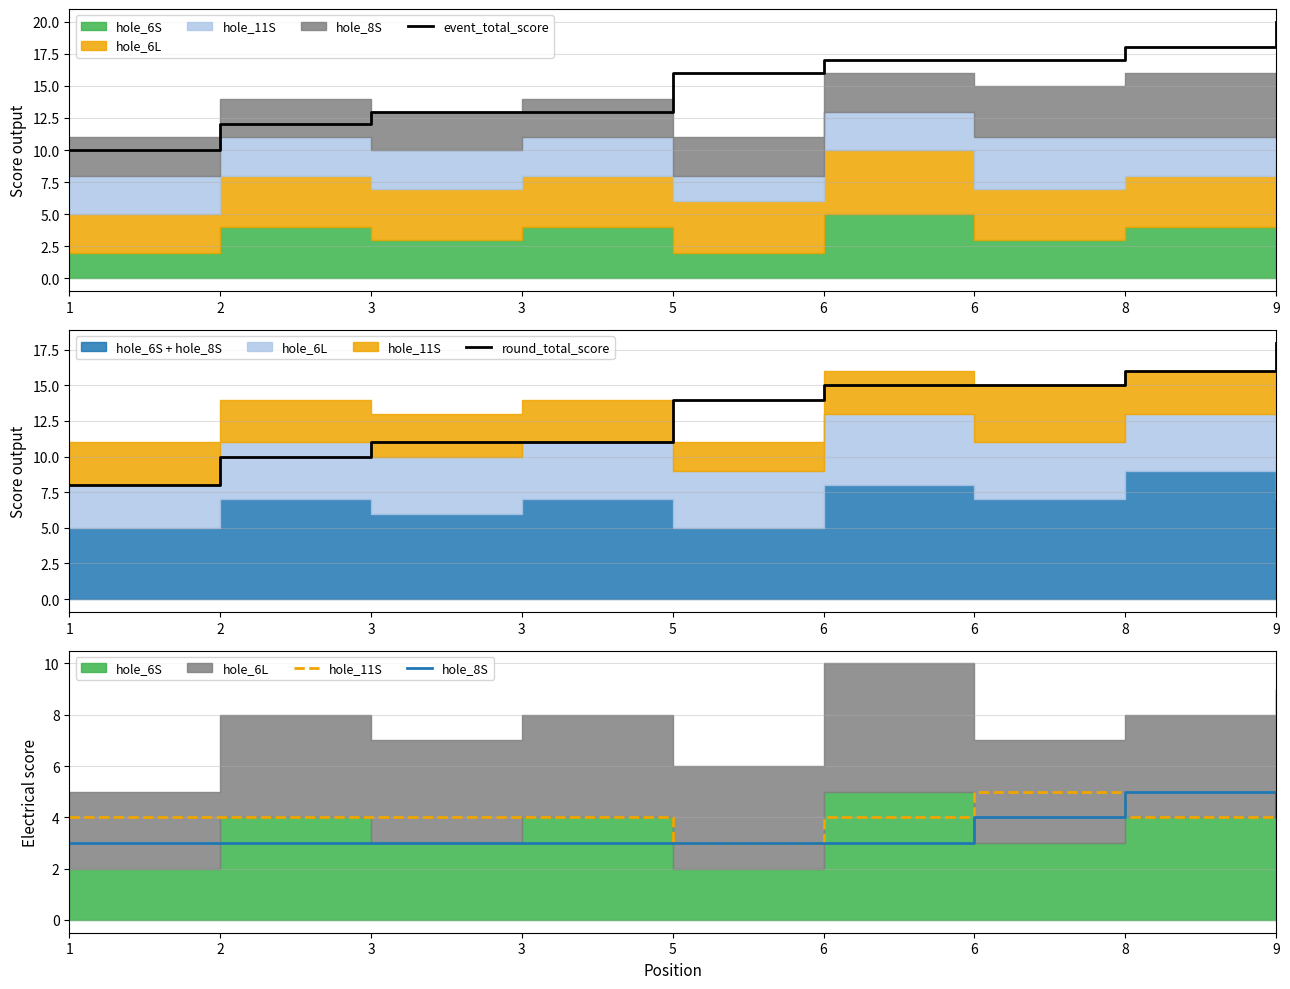

What is the difference between the maximum and second lowest values in the hole_11S series?

1